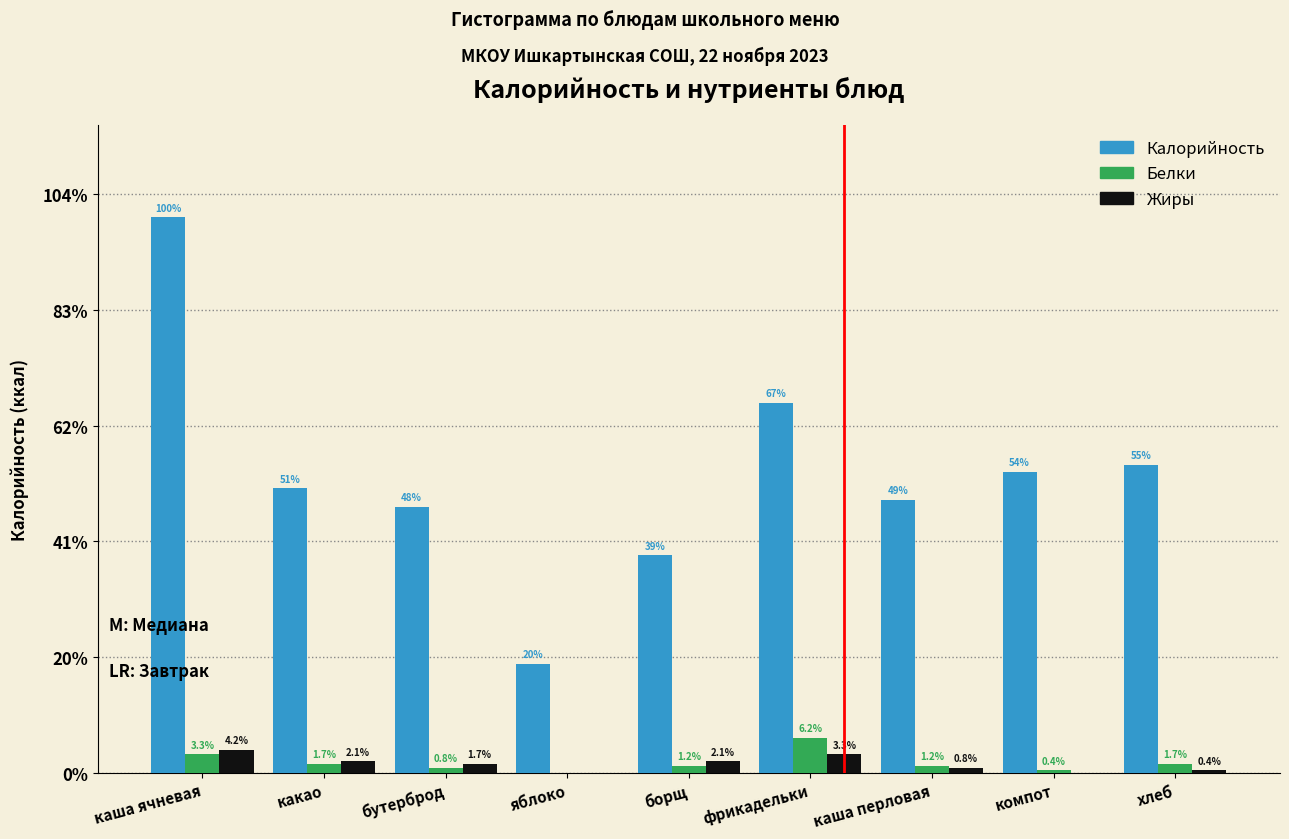

What are all the series names shown in the legend?

Калорийность, Белки, Жиры